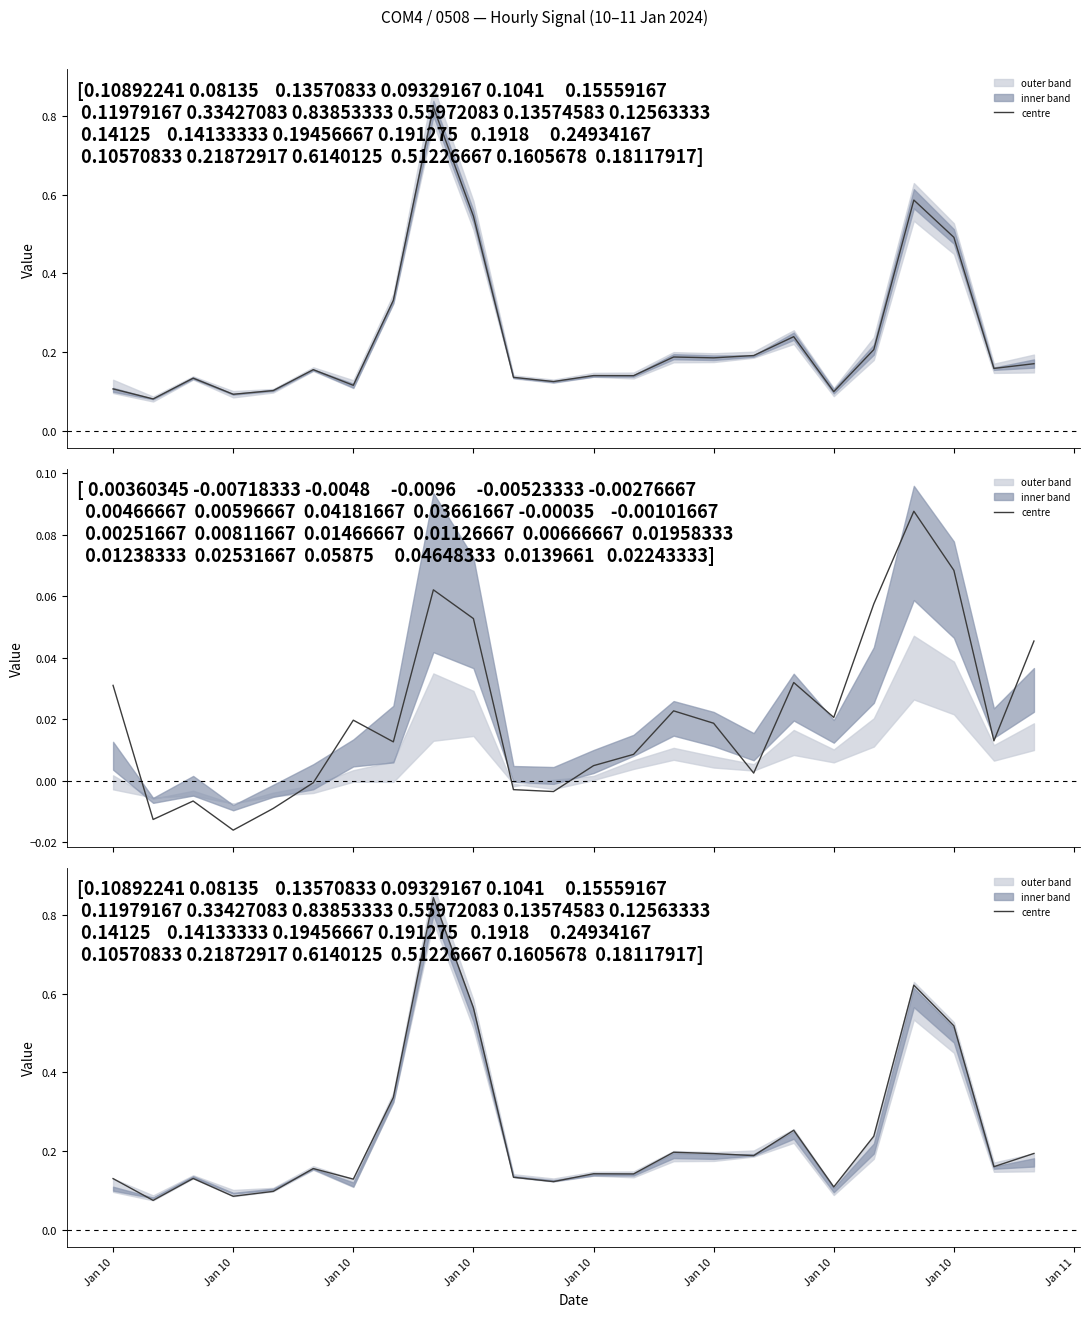

How many interior local peaks (higher than both neighbors) does the data have?

7